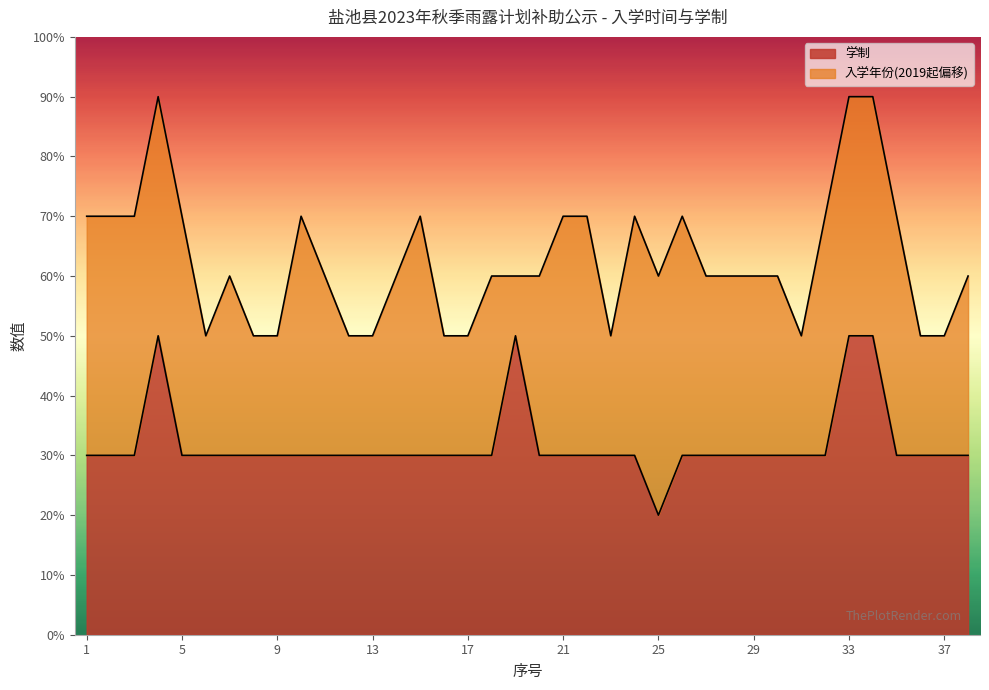

What are all the series names shown in the legend?

学制, 入学年份(2019起偏移)